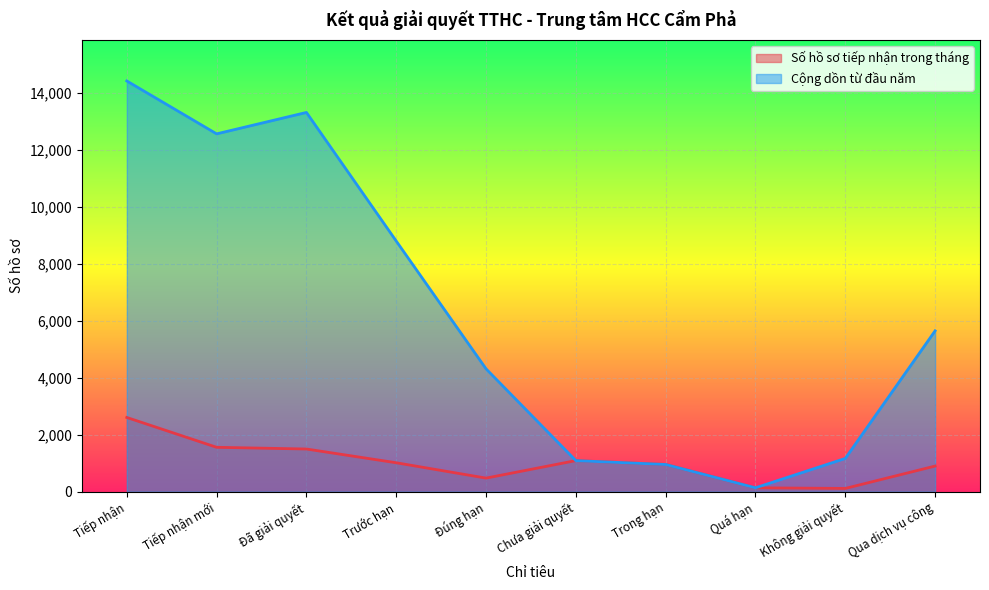

At which category does Cộng dồn từ đầu năm reach its first local peak?

Đã giải quyết